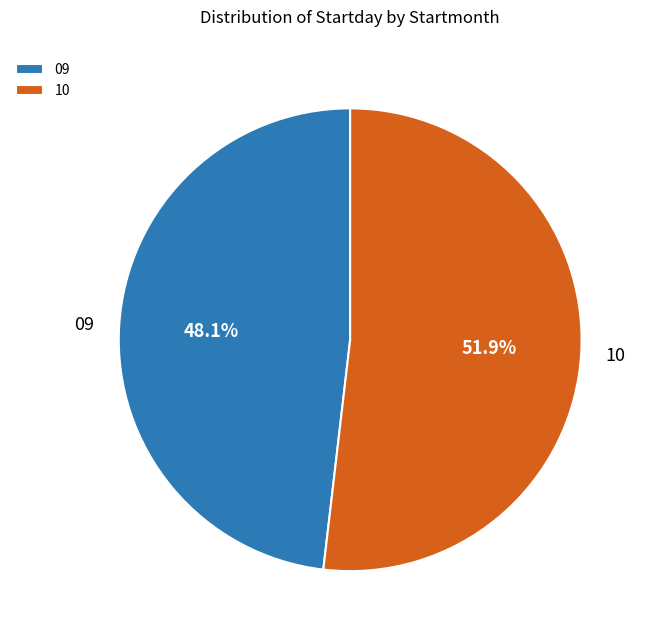

What is the total percentage of 09 and 10?

100.0%